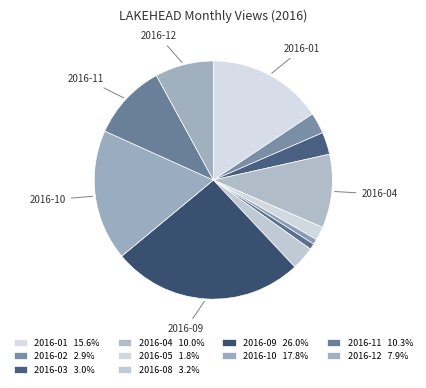

Rank the categories by value from highest to lowest.

2016-09, 2016-10, 2016-01, 2016-11, 2016-04, 2016-12, 2016-08, 2016-03, 2016-02, 2016-05, 2016-07, 2016-06